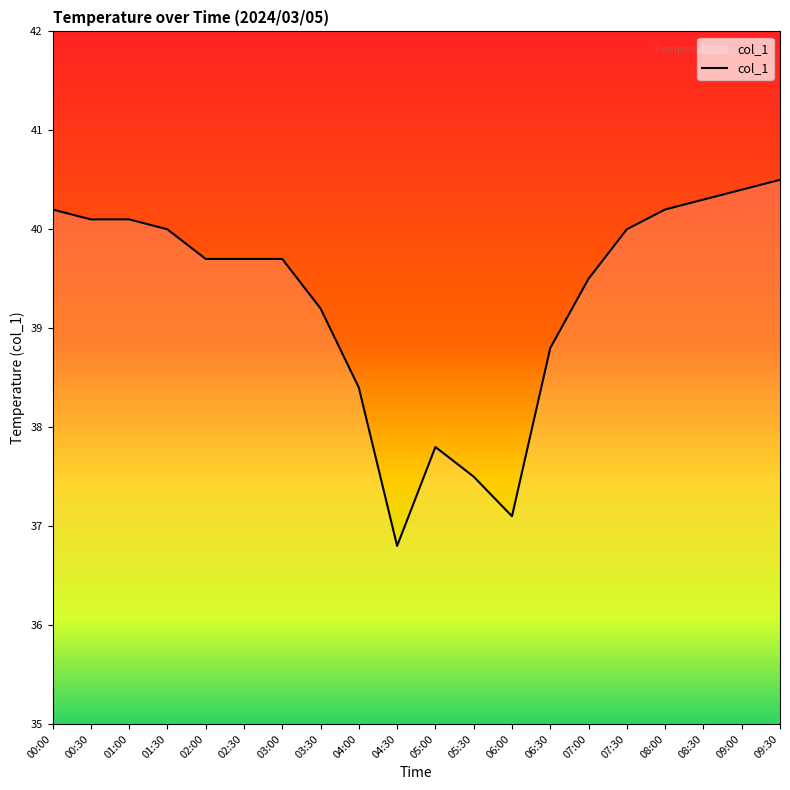

Which category has the lowest value across all series?

04:30